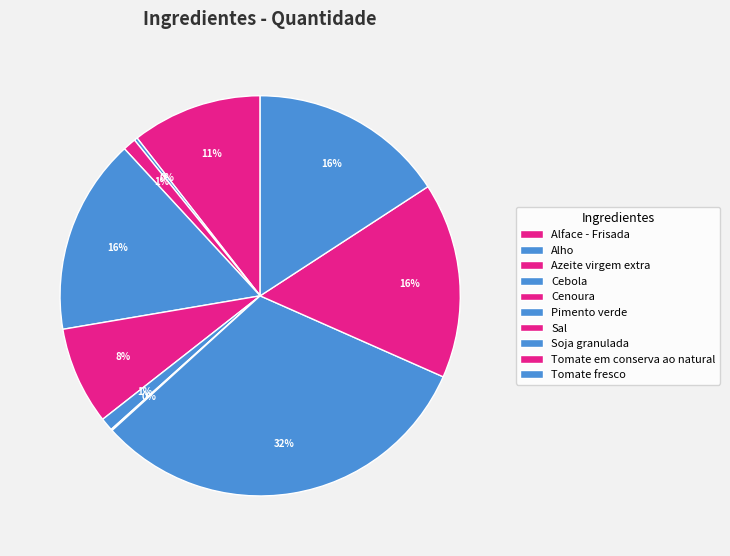

The Alface - Frisada slice represents 1% of the pie. True or false?

False